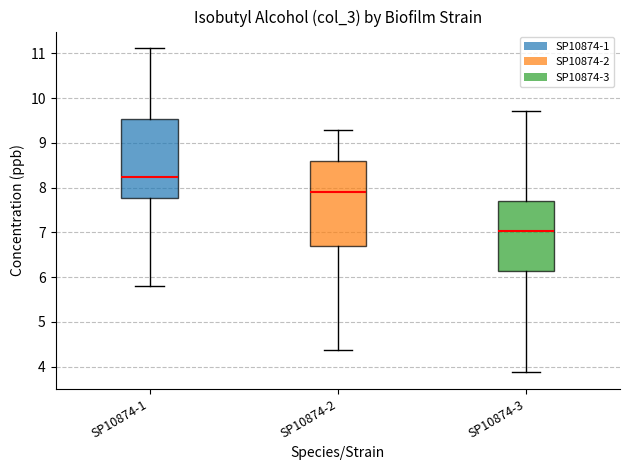

Reading left to right, read every box against the y-axis: the position of its median line, the range the box covers, and the ends of its whiskers. The values are not printed on the chart, so give them approximately, as read against the axis.

SP10874-1: median 8.2, box 7.8 to 9.5, whiskers 5.8 to 11.1
SP10874-2: median 7.9, box 6.7 to 8.6, whiskers 4.4 to 9.3
SP10874-3: median 7.0, box 6.1 to 7.7, whiskers 3.9 to 9.7